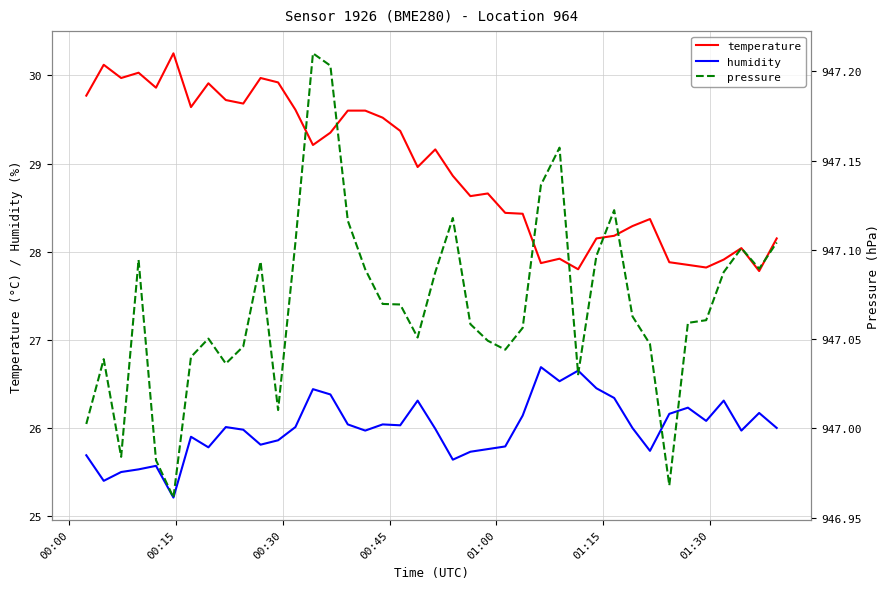

True or false: temperature and humidity intersect in this chart.

False